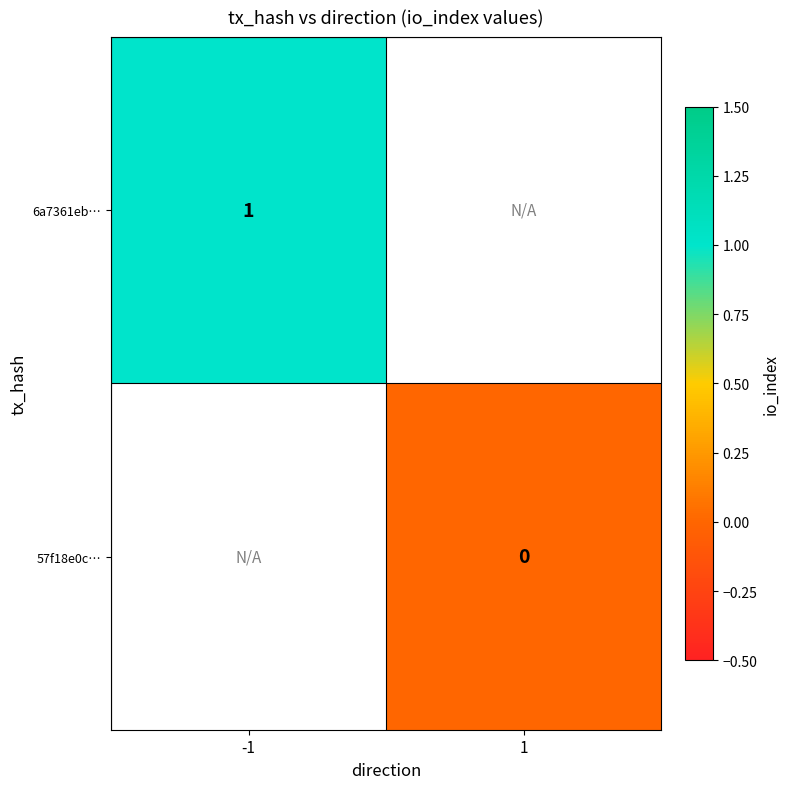

Is the value of 57f18e0c… at 1 greater than the value of 6a7361eb… at -1?

No